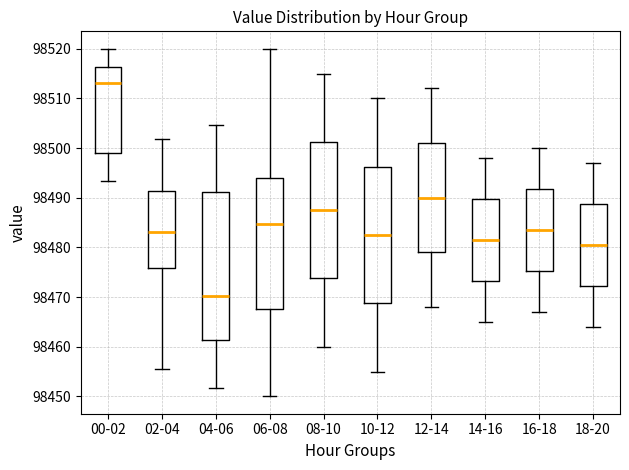

Reading left to right, transcribe this box plot: for each box, give where its median line is, the range the box spans, and where its two whiskers end, as read against the y-axis. The values are not printed on the chart, so give them approximately, as read against the axis.

00-02: median 98513, box 98499 to 98516, whiskers 98493 to 98520
02-04: median 98483, box 98476 to 98491, whiskers 98456 to 98502
04-06: median 98470, box 98461 to 98491, whiskers 98452 to 98505
06-08: median 98485, box 98468 to 98494, whiskers 98450 to 98520
08-10: median 98488, box 98474 to 98501, whiskers 98460 to 98515
10-12: median 98483, box 98469 to 98496, whiskers 98455 to 98510
12-14: median 98490, box 98479 to 98501, whiskers 98468 to 98512
14-16: median 98482, box 98473 to 98490, whiskers 98465 to 98498
16-18: median 98484, box 98475 to 98492, whiskers 98467 to 98500
18-20: median 98481, box 98472 to 98489, whiskers 98464 to 98497